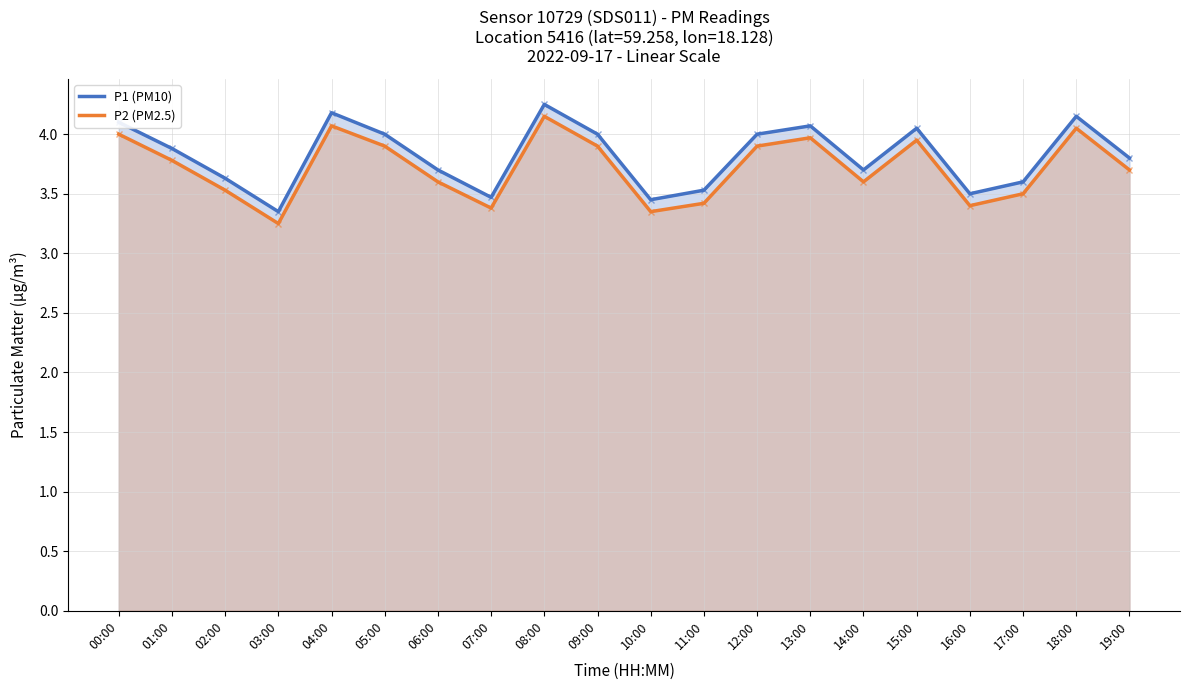

True or false: P2 (PM2.5) has more than 1 points higher than both neighbors.

True